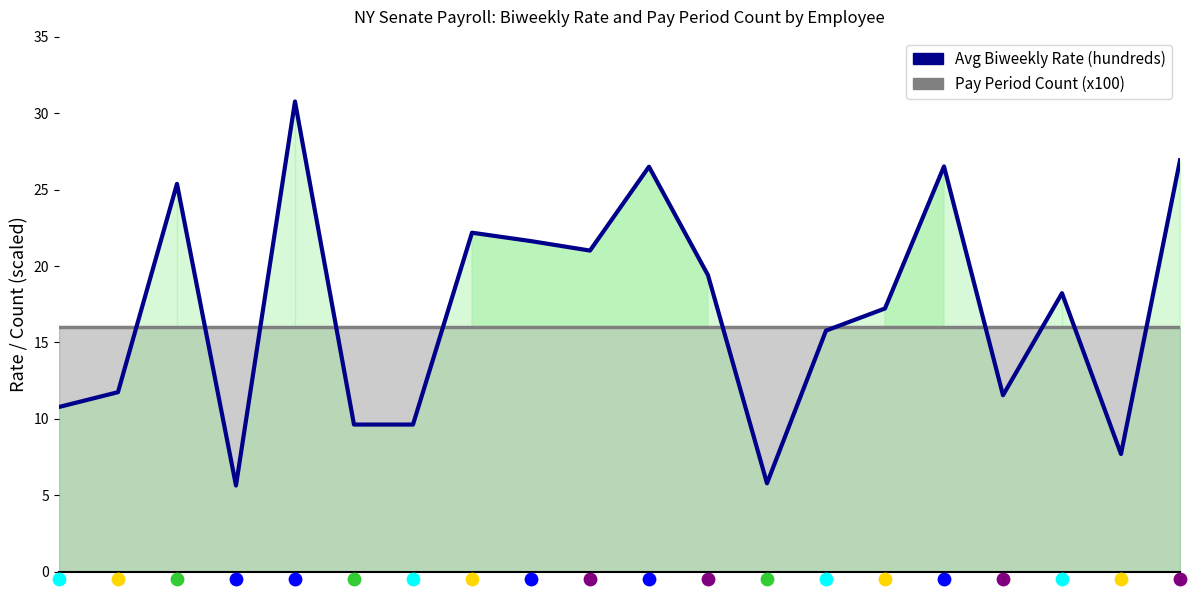

Which series reaches the maximum Y coordinate?

Avg Biweekly Rate (hundreds)